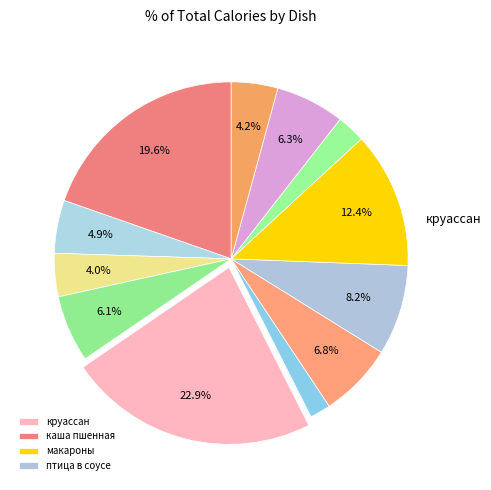

Rank the categories by value from highest to lowest.

круассан с джемом, каша молочная пшенная с маслом (вязкая), макаронные изделия отварные, птица, тушенная в соусе, суп картофельный с горохом и зеленью, хлеб пшеничный, бутерброд с ветчиной, какао Хрутка с молоком, хлеб ржаной, батон, напиток из свежих ягод с яблоками, чай с сахаром